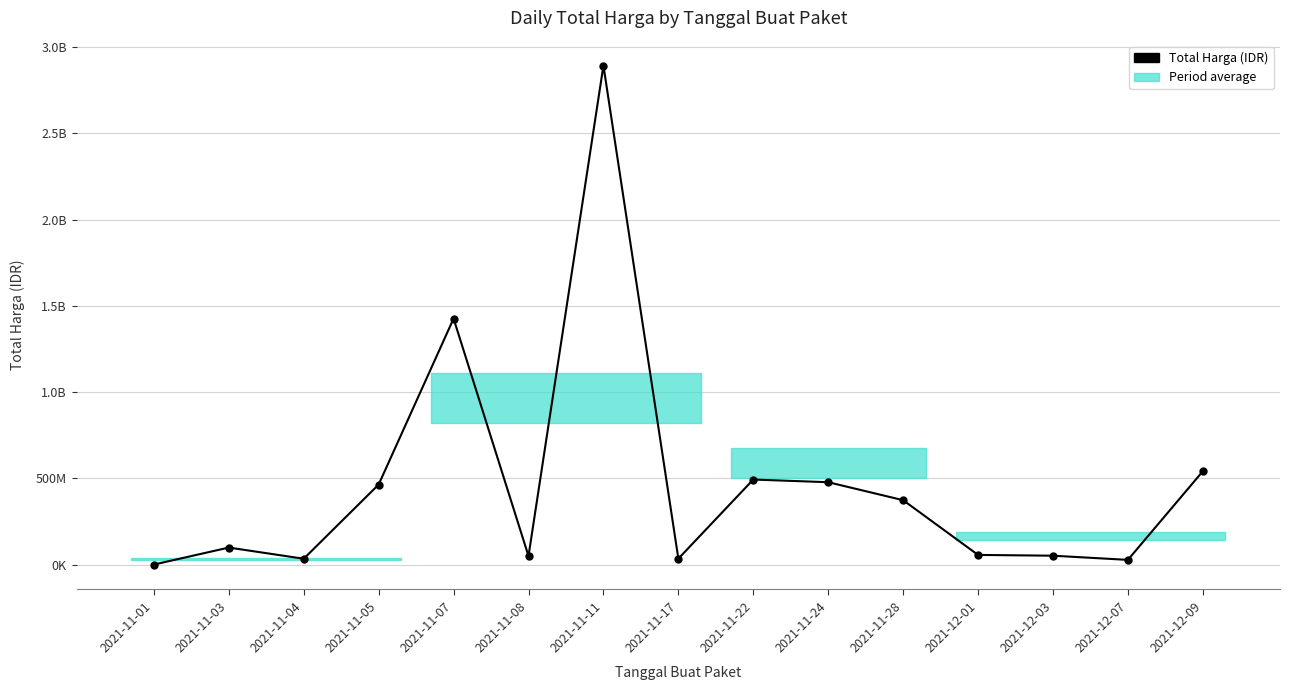

Rank the categories by value from lowest to highest.

2021-11-01, 2021-12-07, 2021-11-04, 2021-11-17, 2021-11-08, 2021-12-03, 2021-12-01, 2021-11-03, 2021-11-28, 2021-11-05, 2021-11-24, 2021-11-22, 2021-12-09, 2021-11-07, 2021-11-11